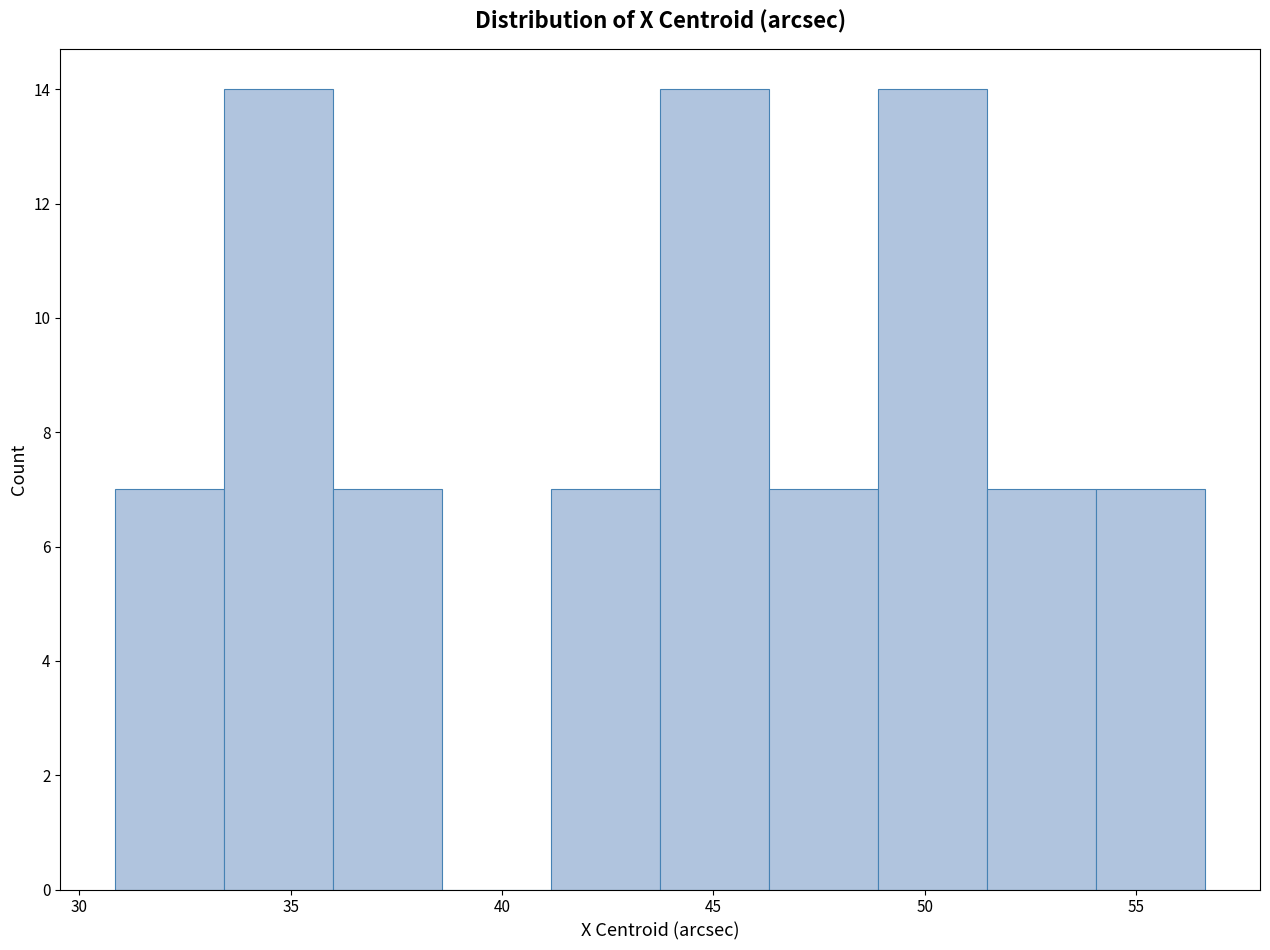

Reading left to right, list every bar in this chart as the range it spans on the x-axis followed by its height. Neither the bar edges nor the heights are printed on the chart, so give them approximately, as read against the axes.

31.0 to 33.5: 7
33.5 to 36.0: 14
36.0 to 38.5: 7
38.5 to 41.0: 0
41.0 to 43.5: 7
43.5 to 46.5: 14
46.5 to 49.0: 7
49.0 to 51.5: 14
51.5 to 54.0: 7
54.0 to 56.5: 7